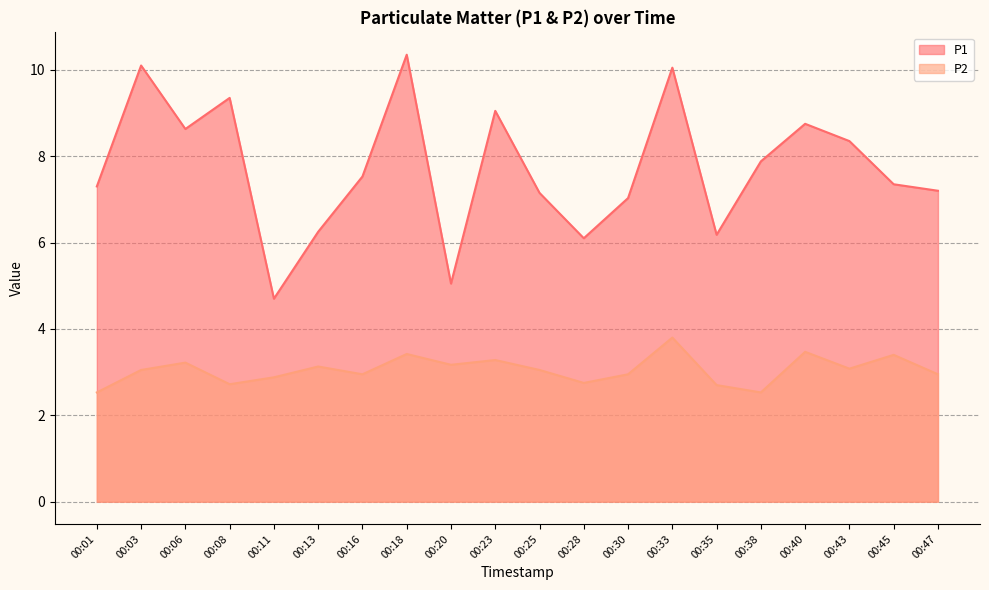

Is it true that P2 equals 2.8 at 00:28?

True